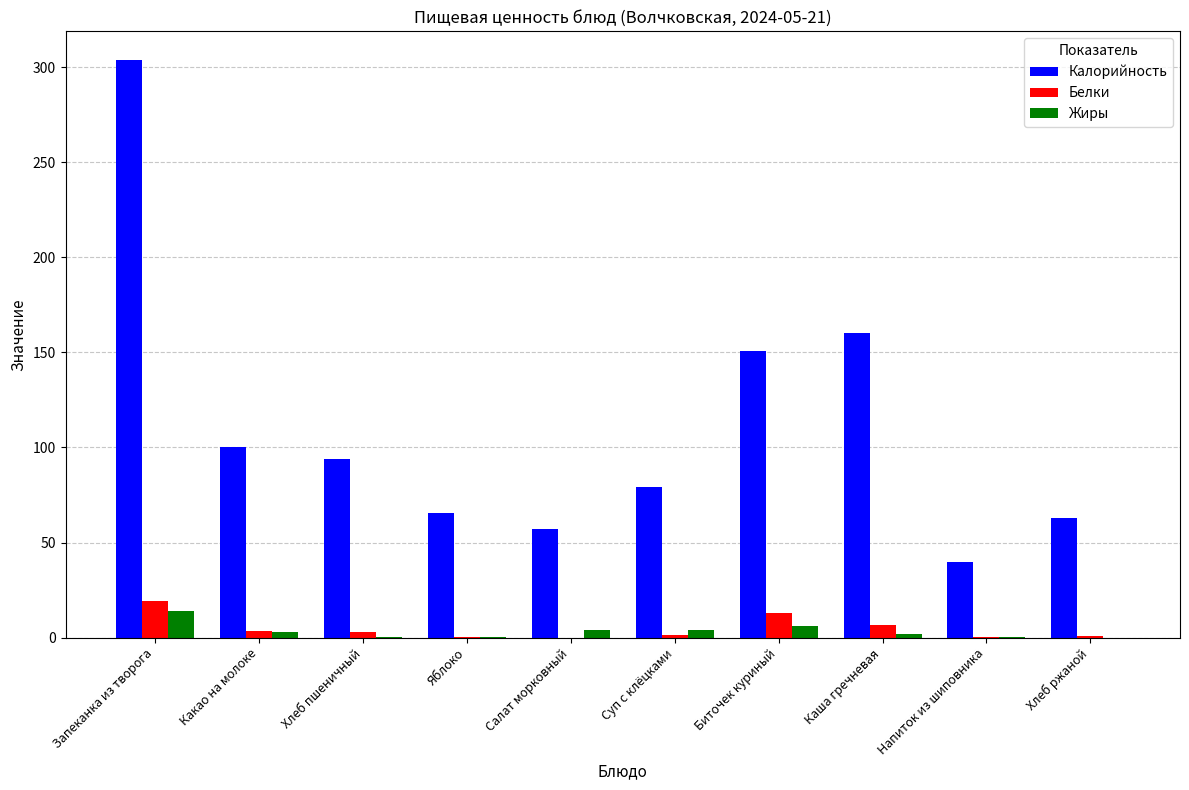

Is it true that Калорийность equals 127.9 at Запеканка из творога?

False